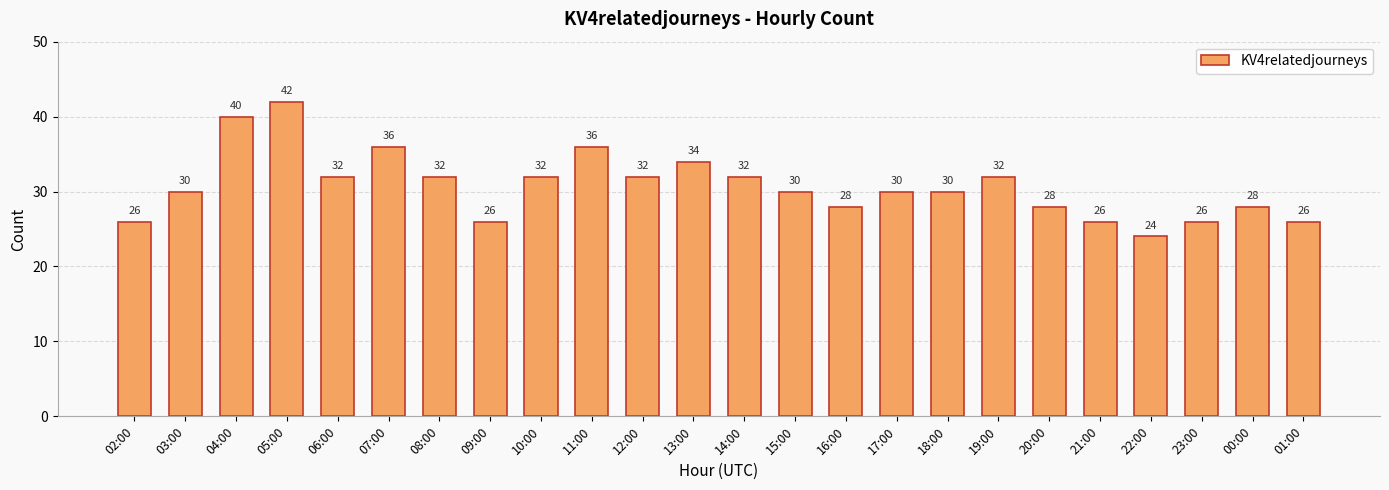

How many values are between 28 and 32?

13